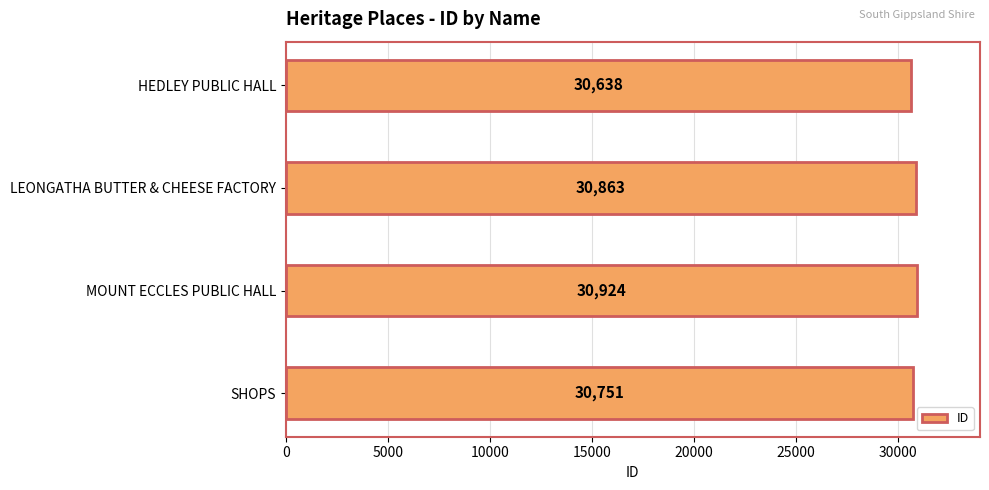

Reading bottom to top, extract all data points from this chart.

SHOPS=30751	MOUNT ECCLES PUBLIC HALL=30924	LEONGATHA BUTTER & CHEESE FACTORY=30863	HEDLEY PUBLIC HALL=30638